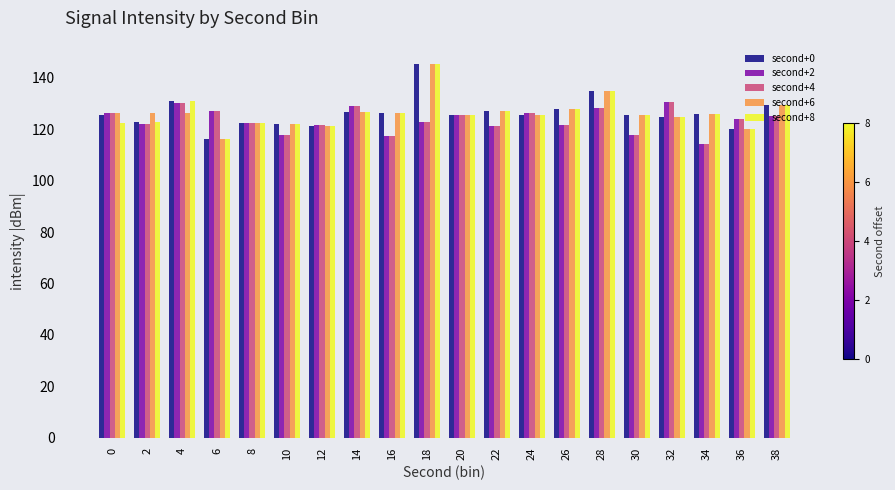

Is the value of second+2 at 4 greater than the value of second+8 at 32?

Yes